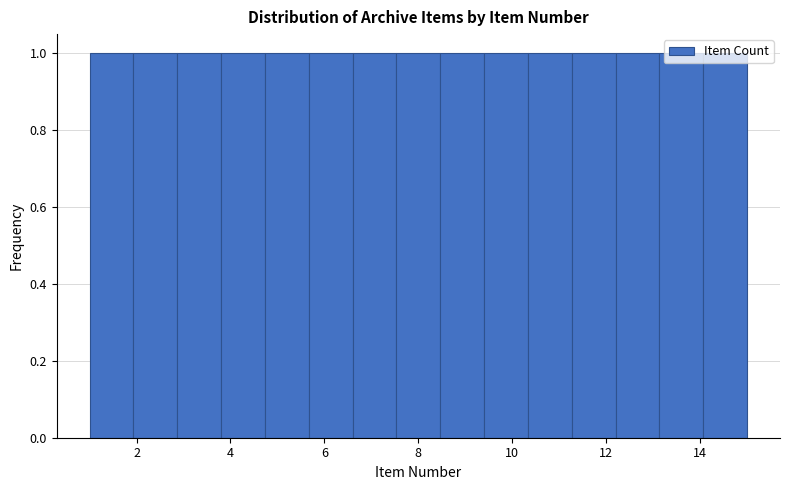

Reading left to right, transcribe this chart: for each bar, give the range it covers on the x-axis and its height. Neither the bar edges nor the heights are printed on the chart, so give them approximately, as read against the axes.

1.0 to 2.0: 1
2.0 to 2.8: 1
2.8 to 3.8: 1
3.8 to 4.8: 1
4.8 to 5.6: 1
5.6 to 6.6: 1
6.6 to 7.6: 1
7.6 to 8.4: 1
8.4 to 9.4: 1
9.4 to 10.4: 1
10.4 to 11.2: 1
11.2 to 12.2: 1
12.2 to 13.2: 1
13.2 to 14.0: 1
14.0 to 15.0: 1